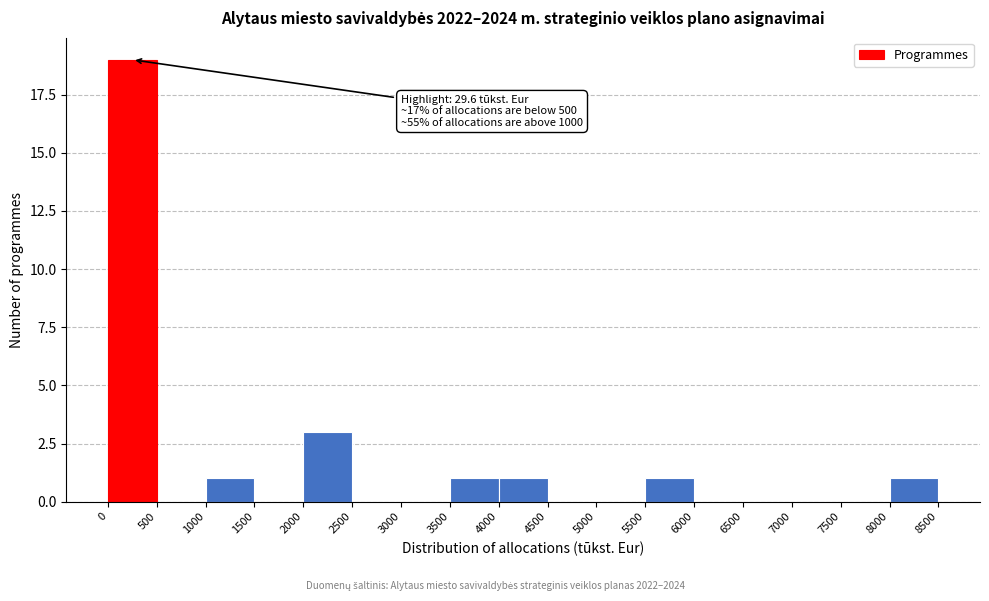

Which range on the x-axis has the tallest bar?

0 to 500